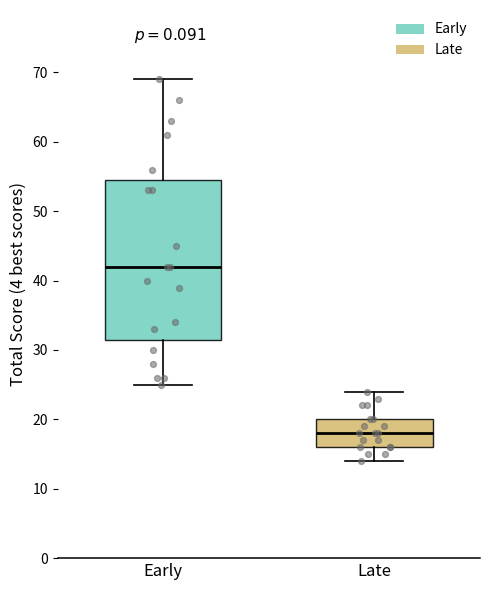

Where is the lower edge of the box for Late on the y-axis? The values are not printed on the chart, so give them approximately, as read against the axis.

16